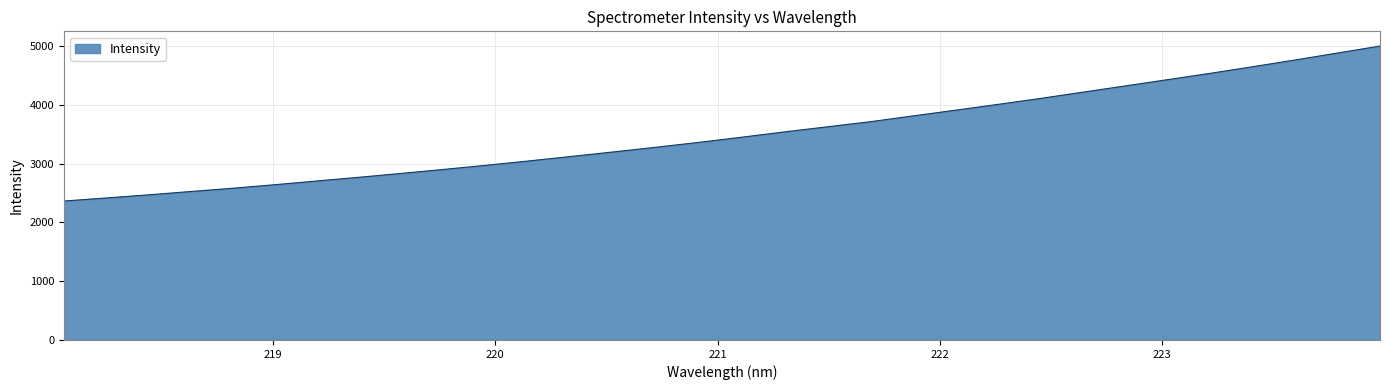

What is the greatest value displayed?

4998.2